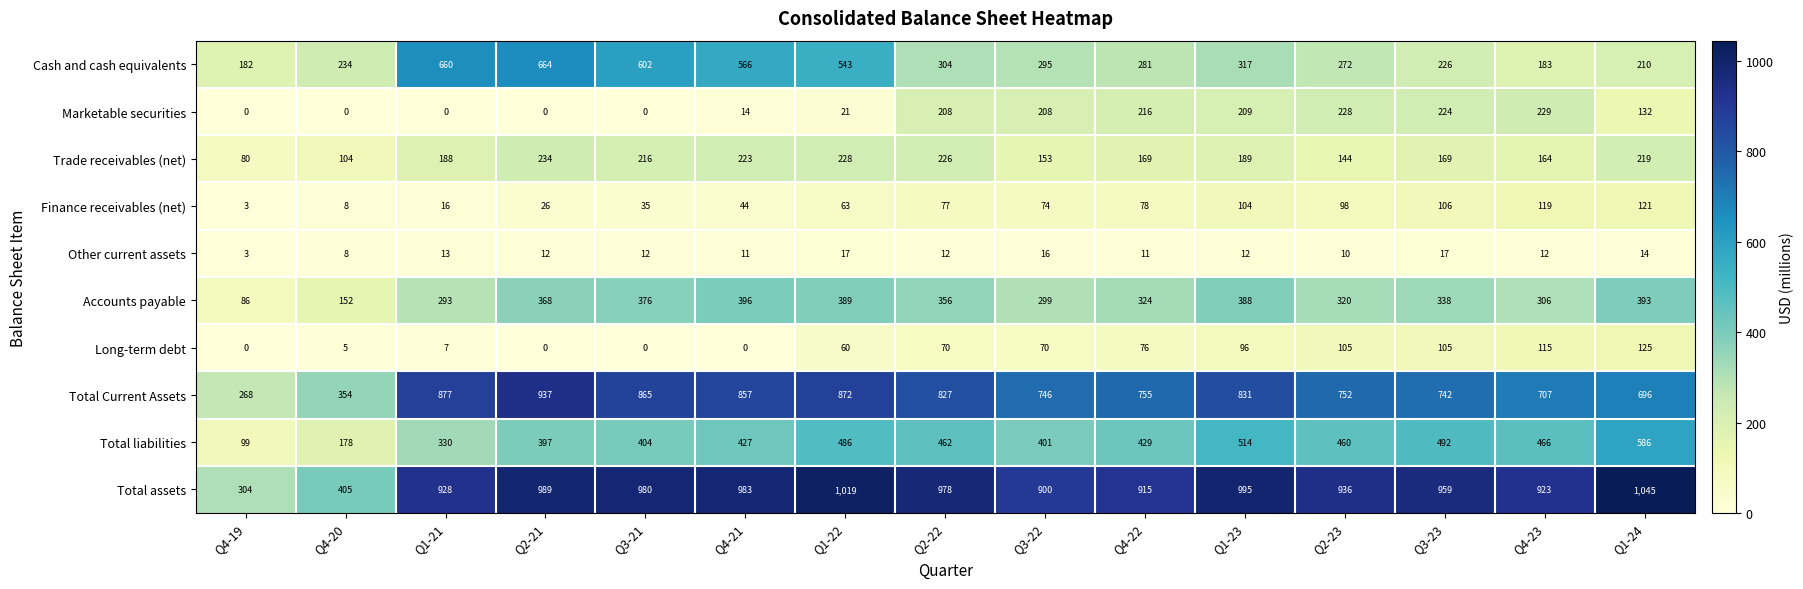

What is the difference between the highest and lowest values at Q4-19?

304